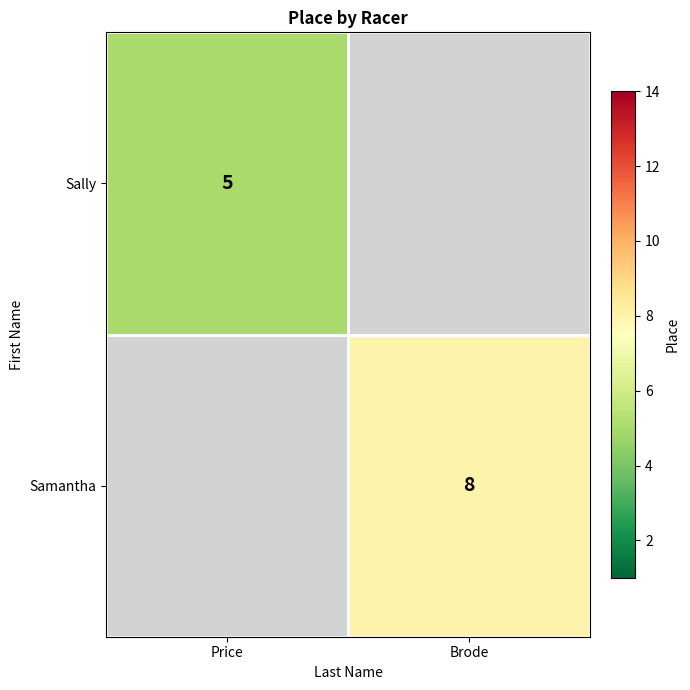

True or false: Samantha has a value of 8 at Brode.

True